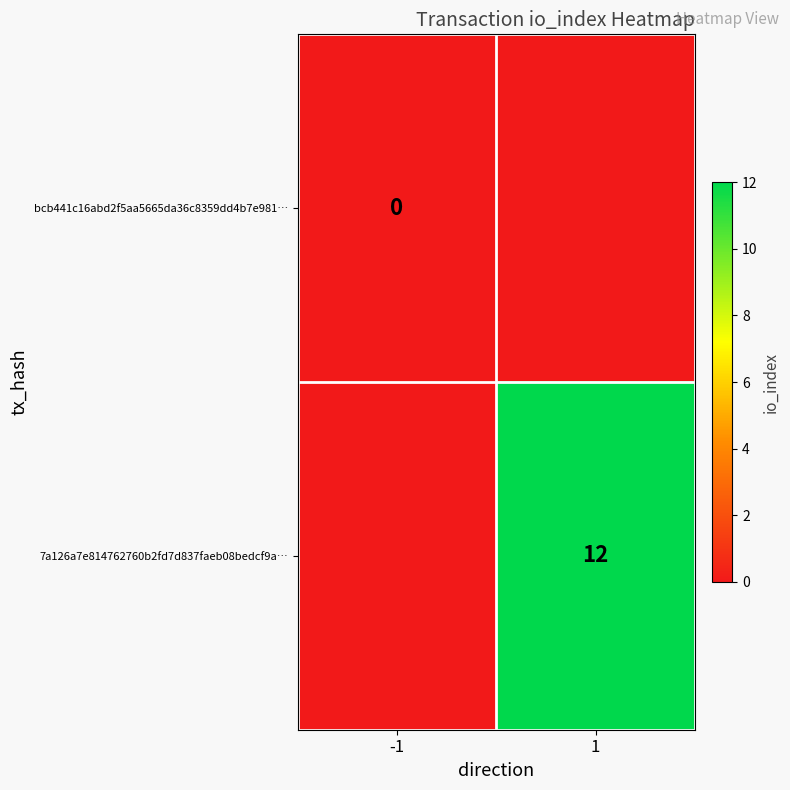

True or false: 7a126a7e814762760b2fd7d837faeb08bedcf9a… has a value of 3 at 1.

False